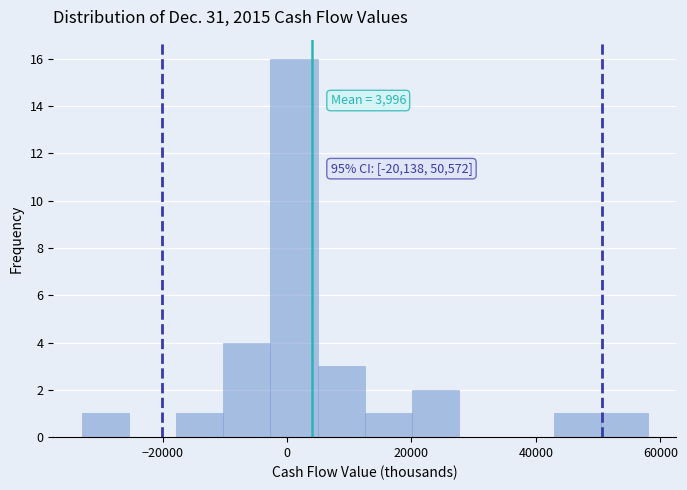

Around what value on the x-axis is the tallest bar? Give the approximate position of its centre, as read against the axis.

2000